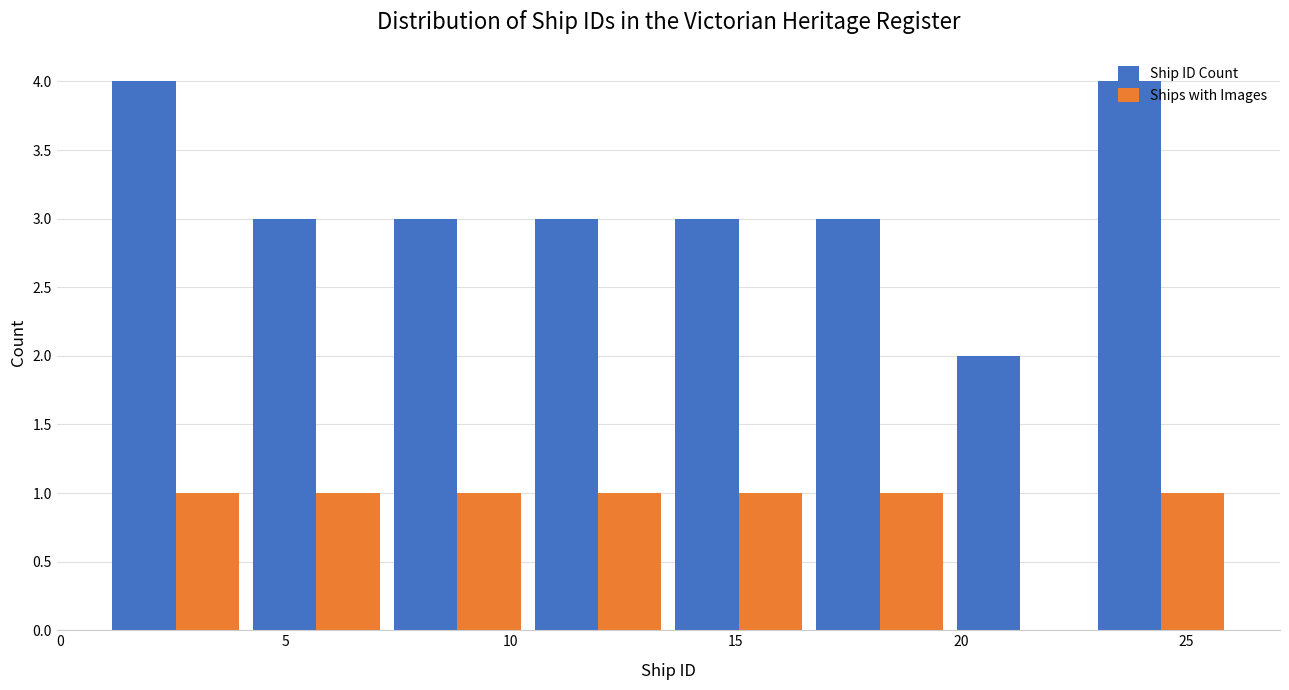

What is the height of the Ships with Images bar covering 1.0 to 4.0 on the x-axis? Neither the bar edges nor the heights are printed on the chart, so give them approximately, as read against the axes.

1